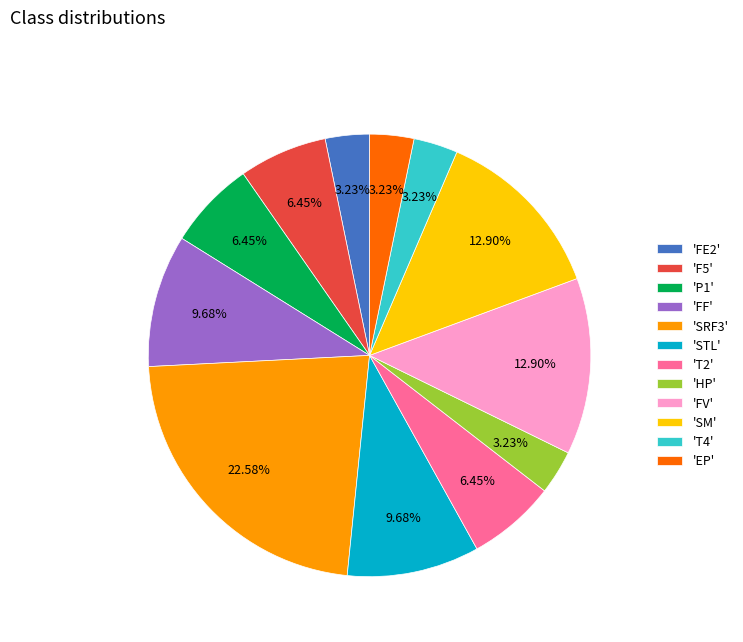

Is there a majority slice in this chart?

No